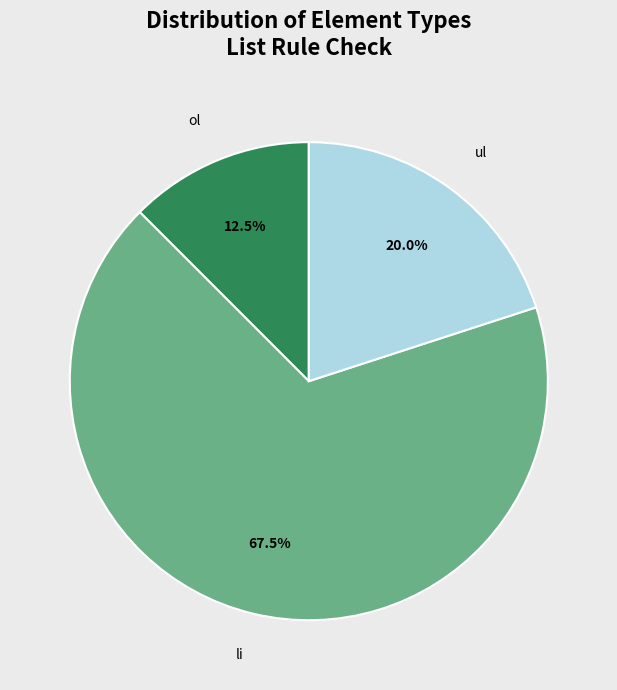

Between ul and li, which is larger?

li